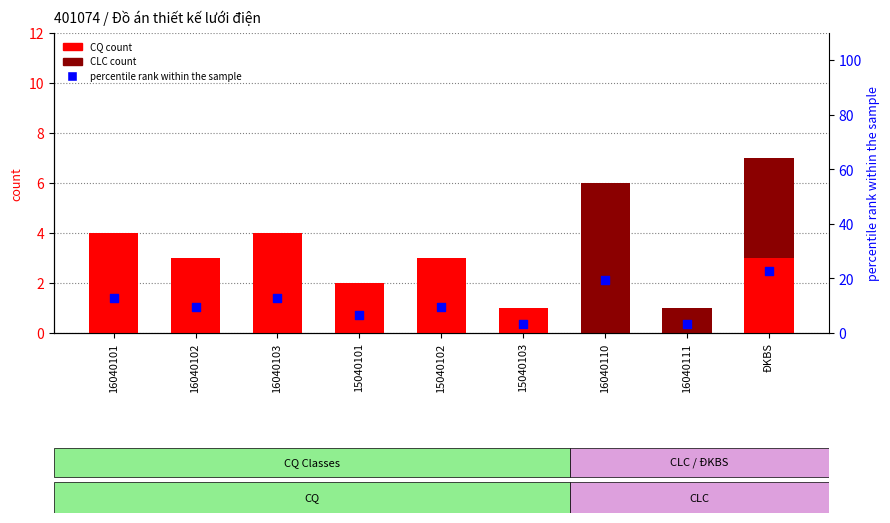

What are all the series names shown in the legend?

CQ count, CLC count, percentile rank within the sample